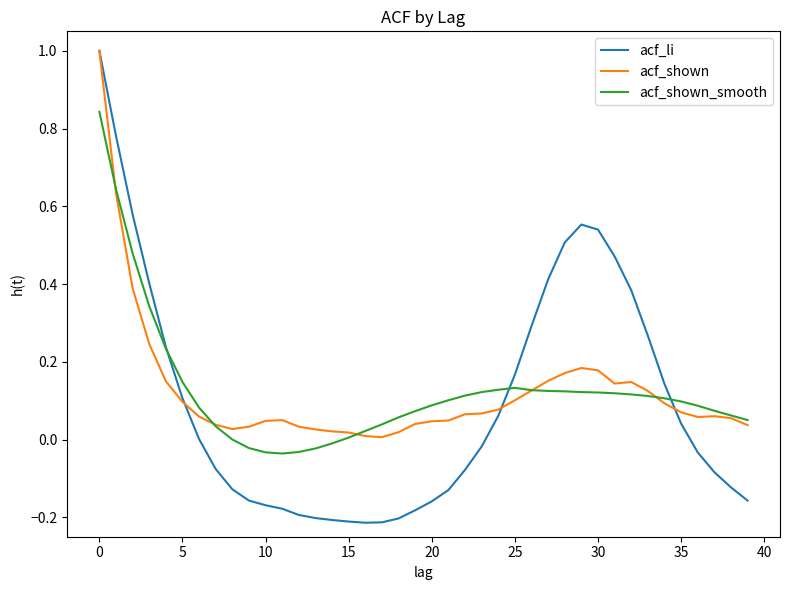

What is the highest value of the acf_li series?

1.0